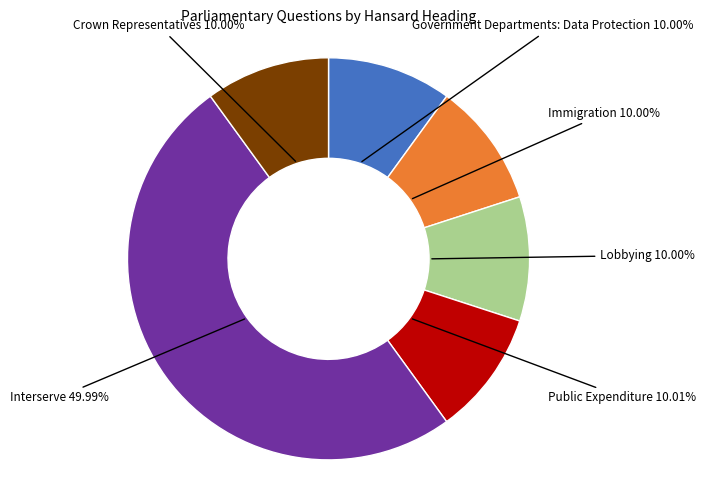

Does Government Departments: Data Protection account for over 50% of the chart?

No